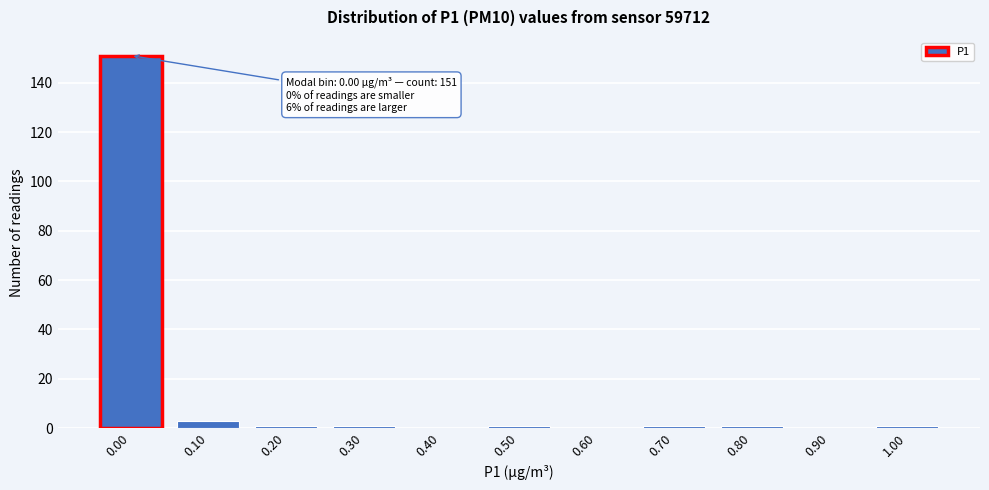

Which range on the x-axis has the tallest bar?

-0.05 to 0.05